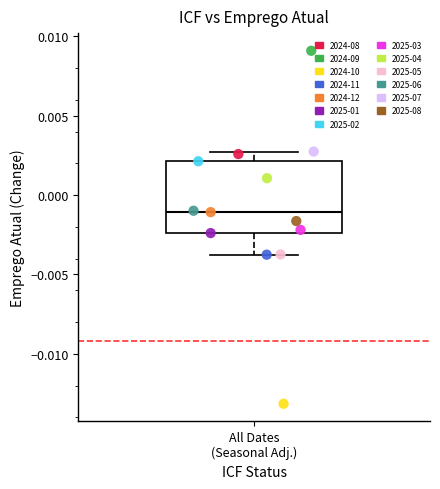

What are all the series names shown in the legend?

2024-08, 2024-09, 2024-10, 2024-11, 2024-12, 2025-01, 2025-02, 2025-03, 2025-04, 2025-05, 2025-06, 2025-07, 2025-08